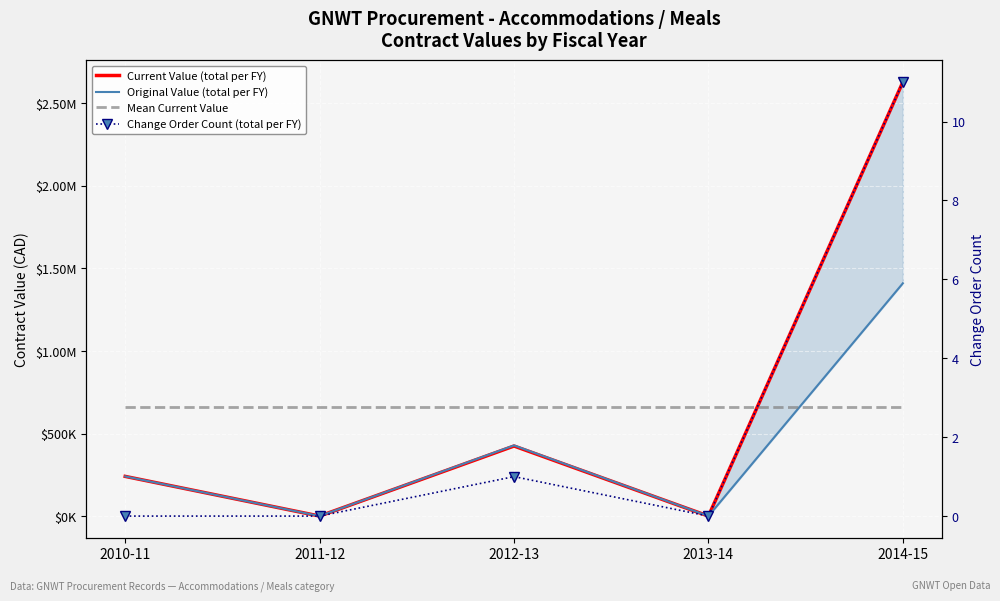

Is it true that Change Order Count (total per FY) equals 0.0 at 2011-12?

True